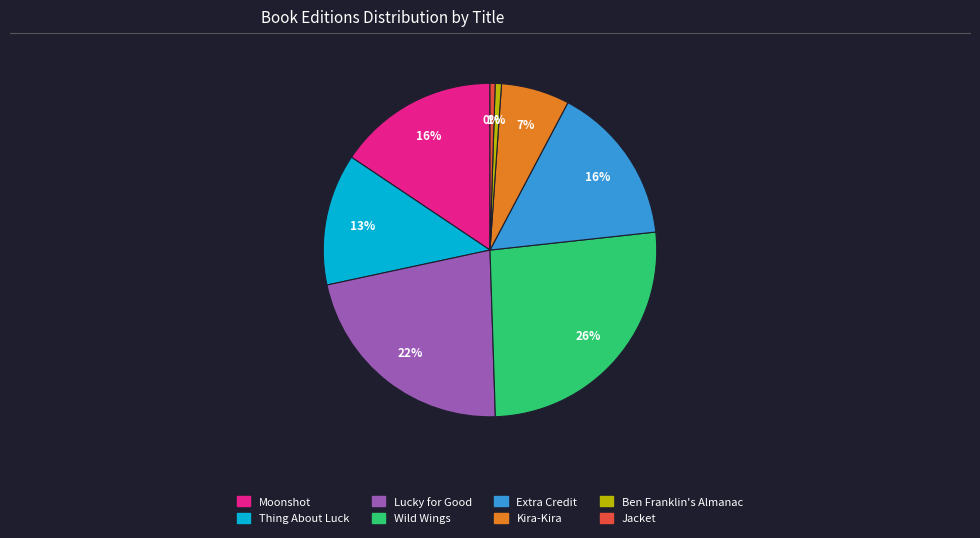

To the nearest percent, what is the difference between the largest and smallest slice percentages?

26%